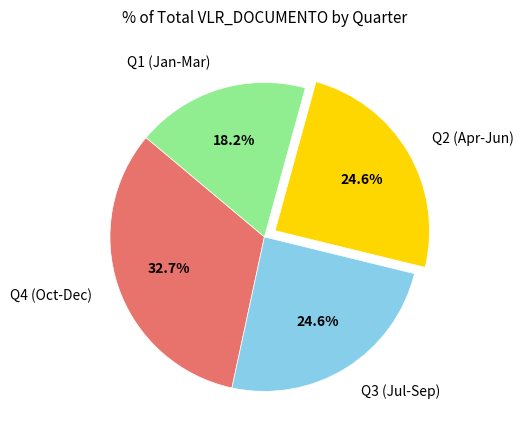

Which has a higher value, Q1 (Jan-Mar) or Q3 (Jul-Sep)?

Q3 (Jul-Sep)